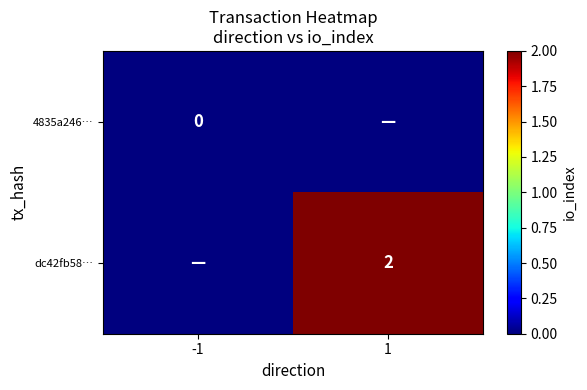

The dc42fb58… series shows 2 at 1. True or false?

True